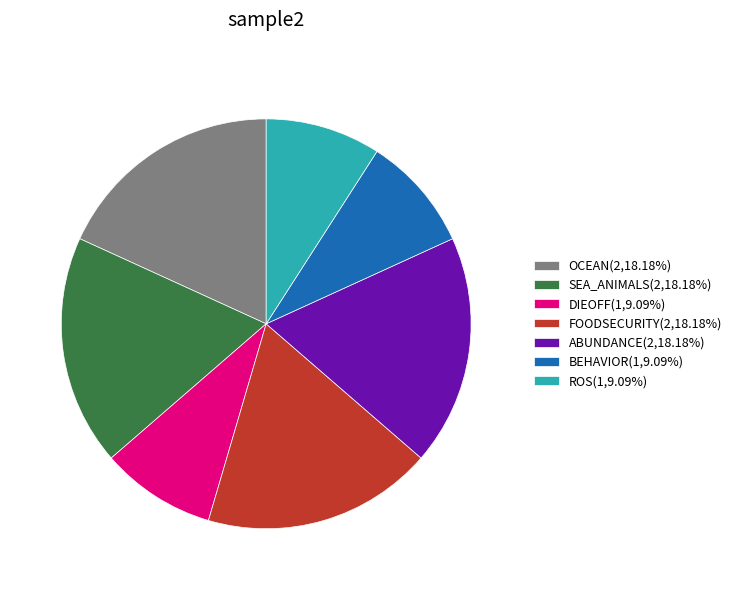

Combined, do SEA_ANIMALS(2,18.18%) and FOODSECURITY(2,18.18%) account for over 50%?

No